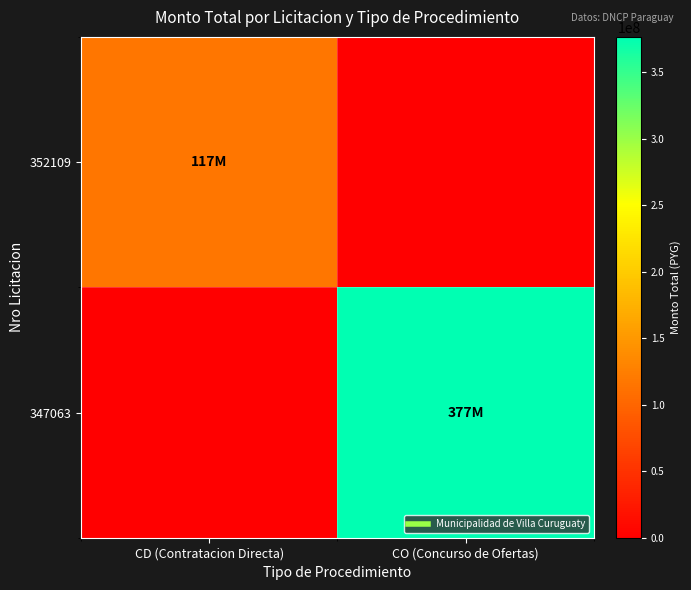

At CO (Concurso de Ofertas), list the series in order from largest to smallest.

347063, 352109